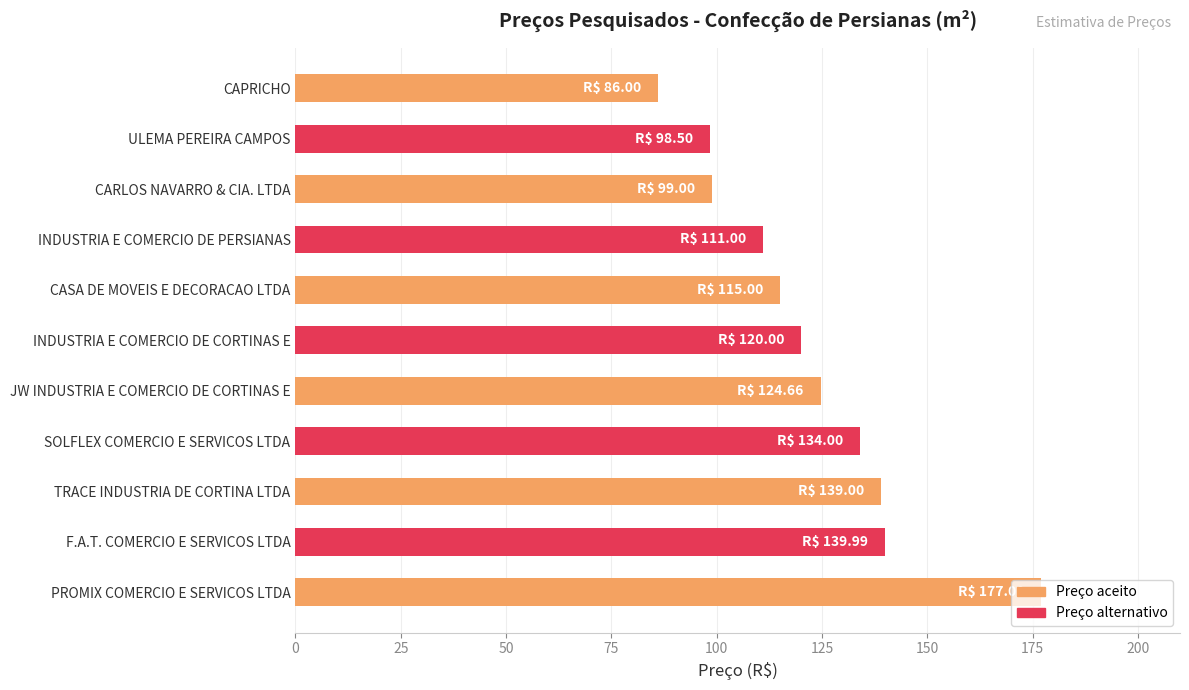

Does the chart contain any negative values?

No